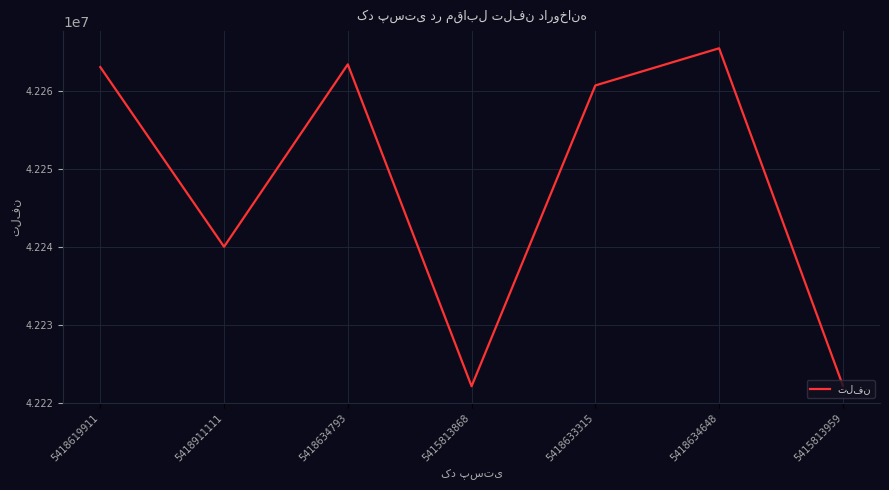

What is the change in value from 5418619911 to 5418634793?

+350